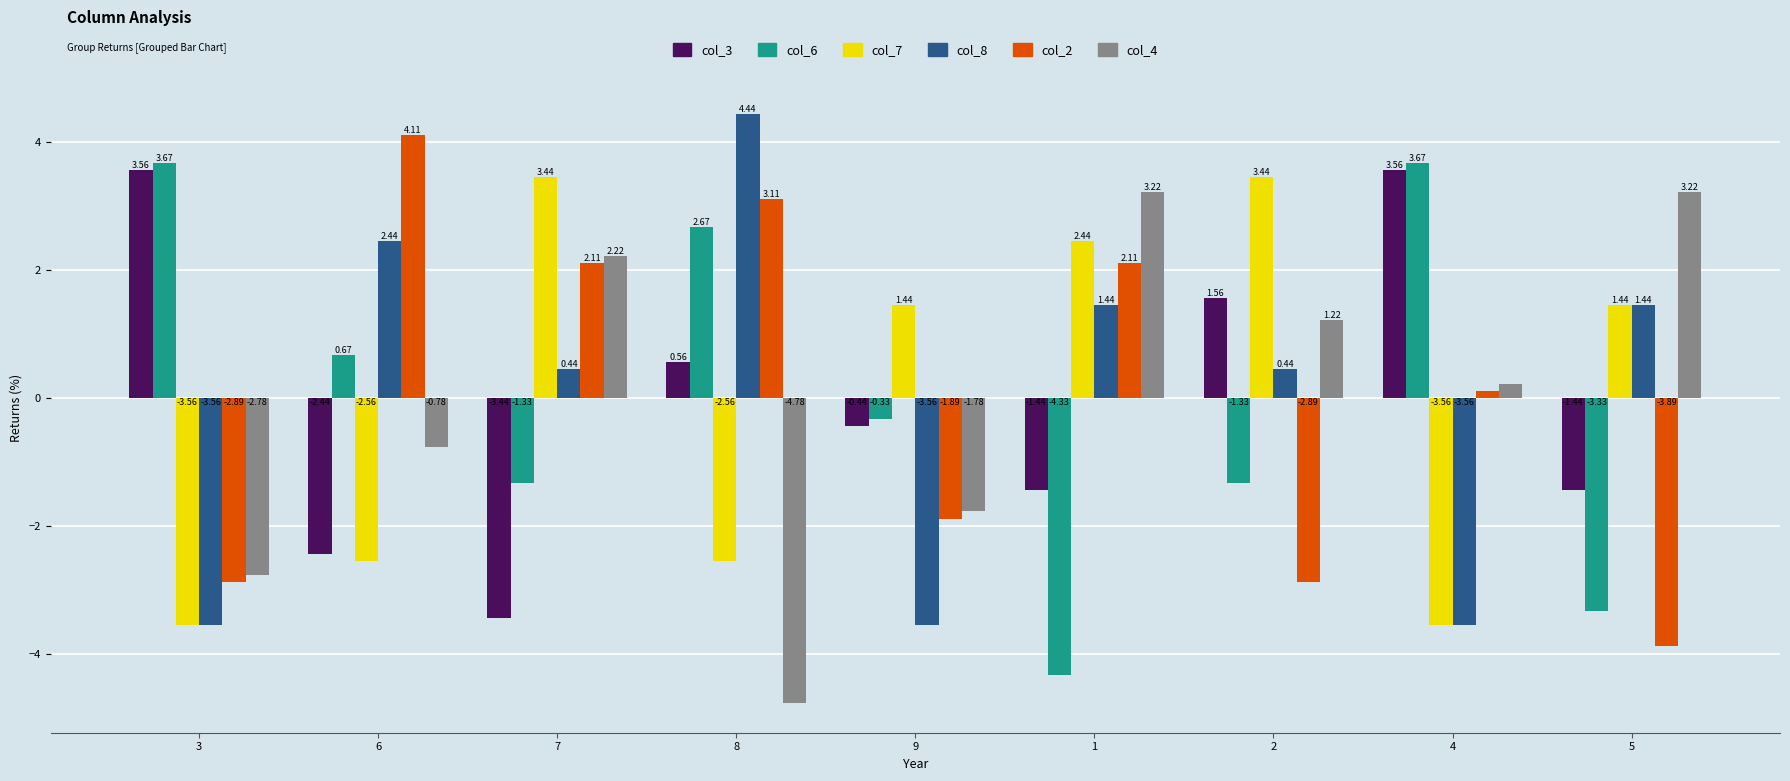

What is the label of the 1st bar from the left?

3